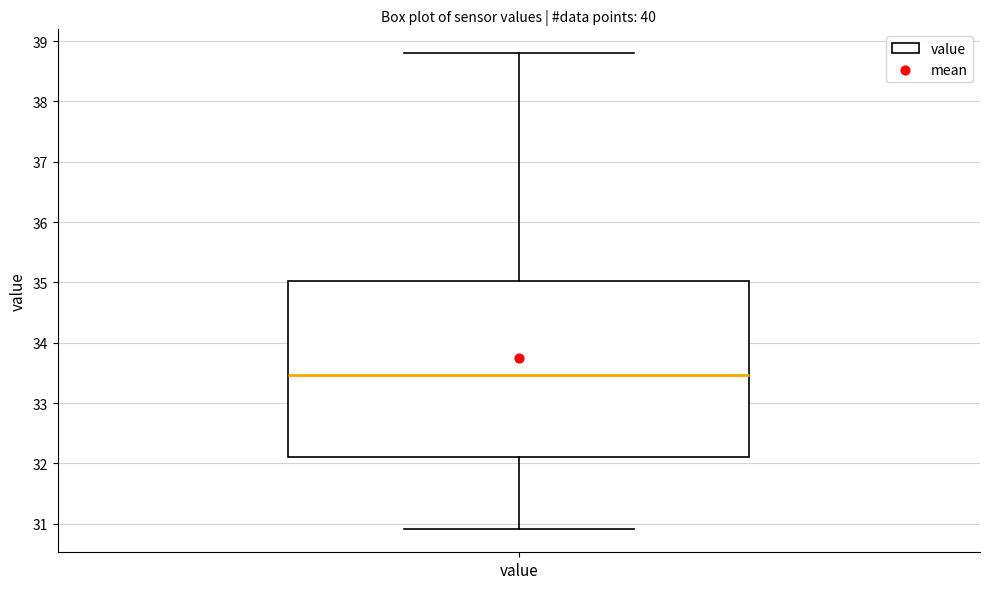

Transcribe this box plot: give where the median line is, the range the box spans, and where the two whiskers end, as read against the y-axis. The values are not printed on the chart, so give them approximately, as read against the axis.

median 33.5, box 32.1 to 35.0, whiskers 30.9 to 38.8